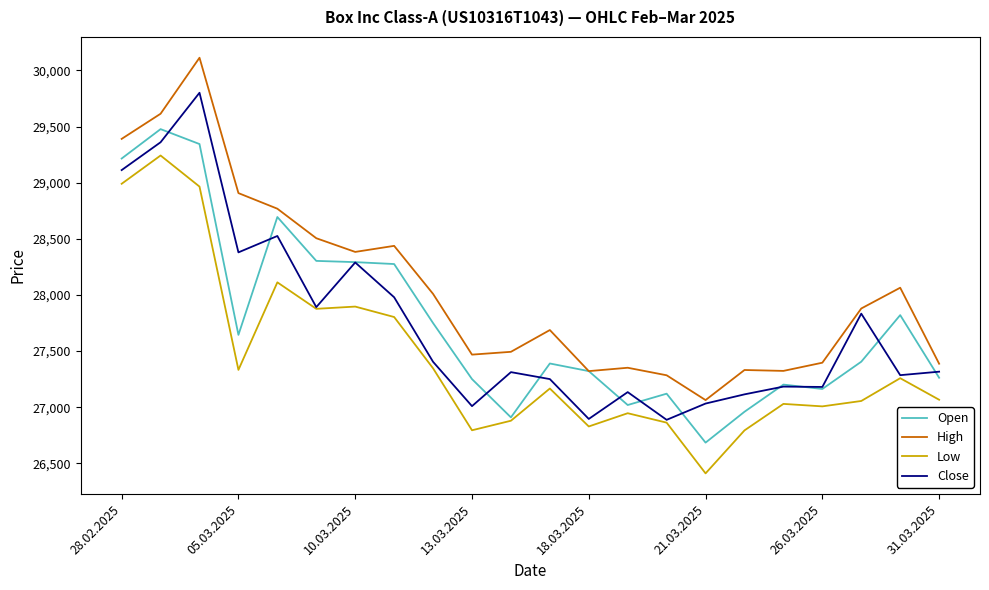

Rank the series by their maximum value, from lowest to highest.

Low, Open, Close, High